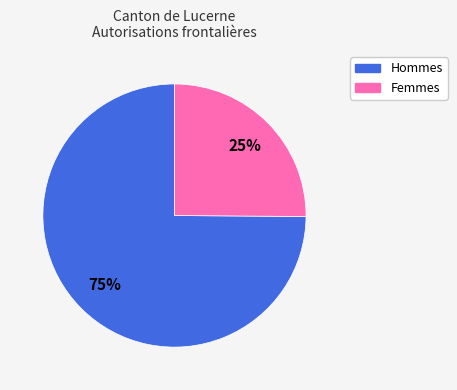

Do Femmes and Hommes together represent more than half of the pie?

Yes